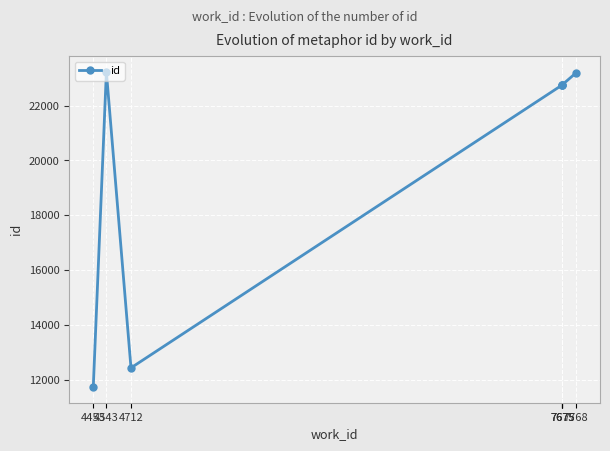

How many series are shown in this chart?

1